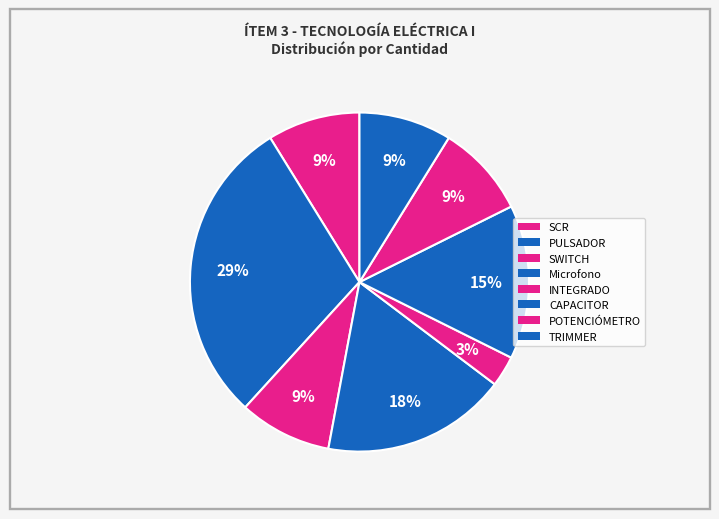

What is the largest slice in the pie chart?

PULSADOR